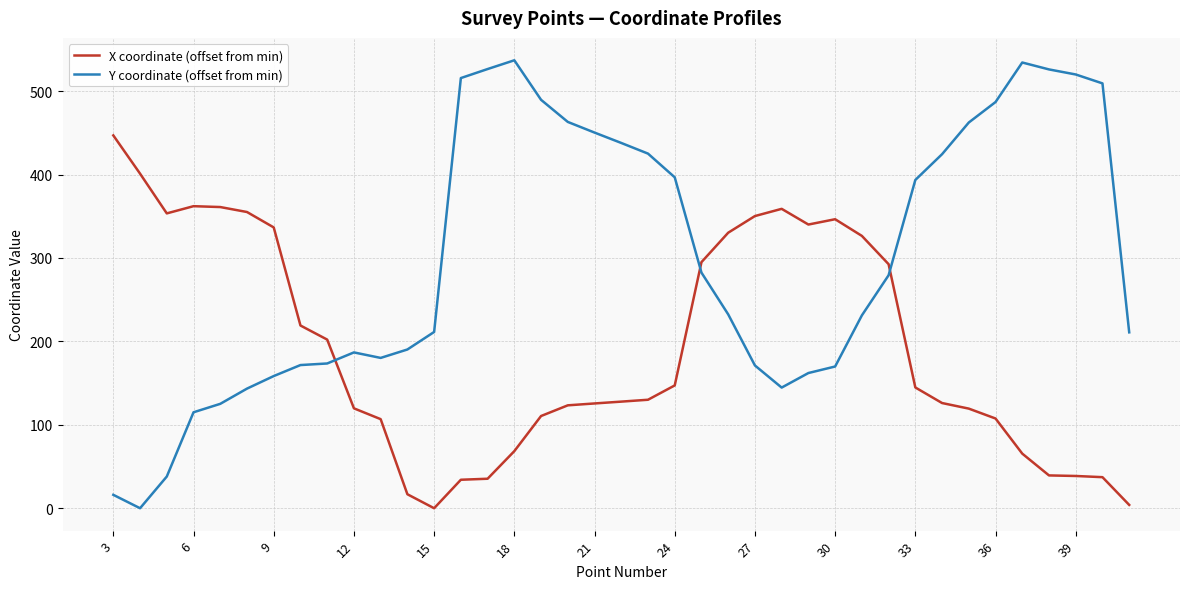

What is the maximum value shown in the chart?

536.9